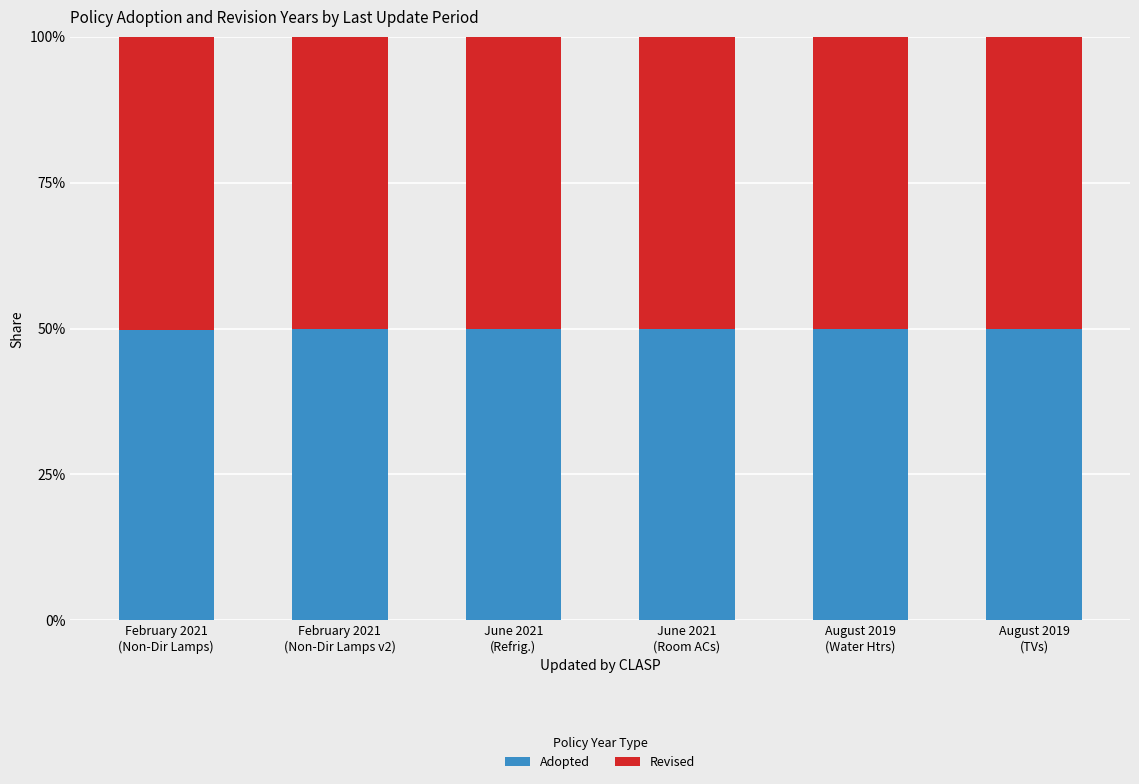

Does the chart contain stacked bars?

Yes